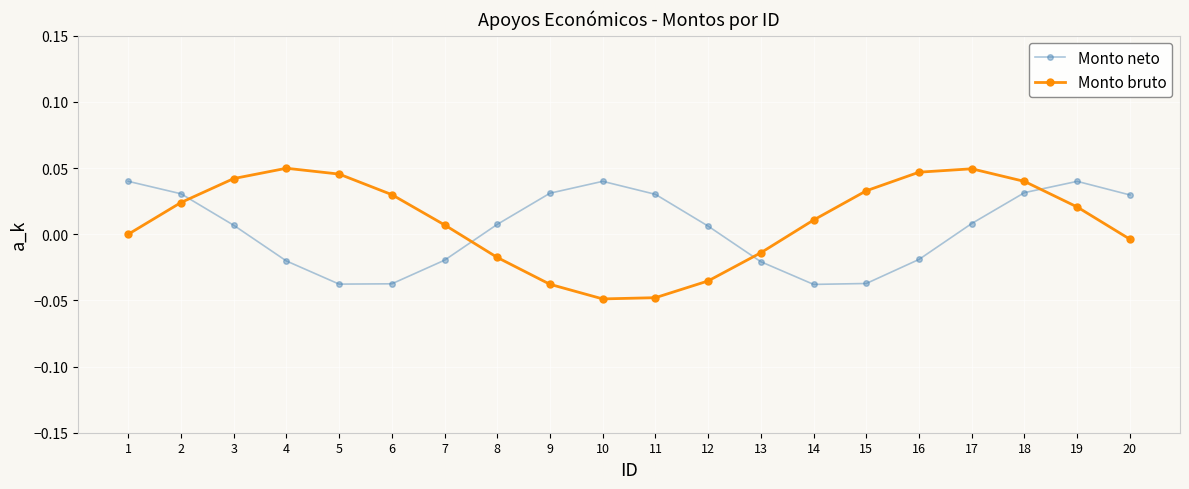

What is the difference between the second highest and second lowest values in the Monto neto series?

0.1